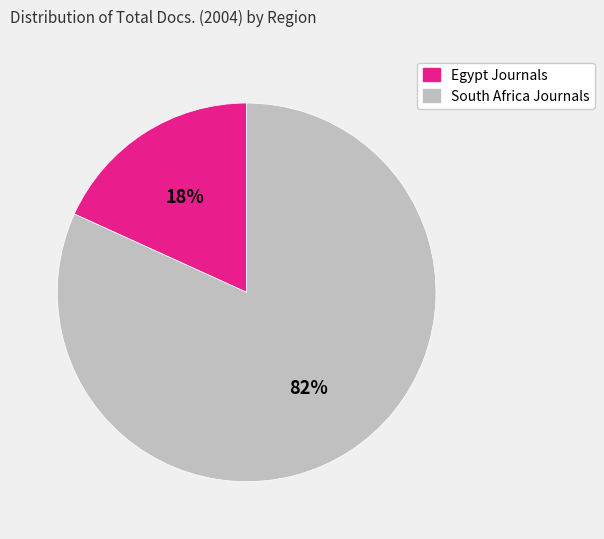

To the nearest percent, what is the average slice percentage?

50%